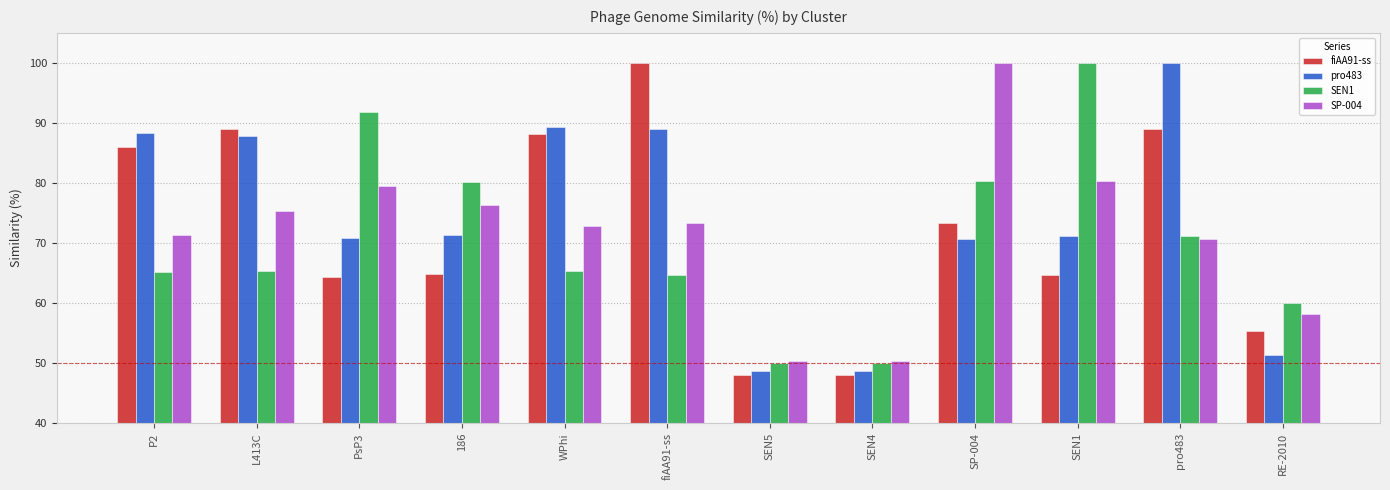

What is the difference between the highest and lowest values at PsP3?

27.4